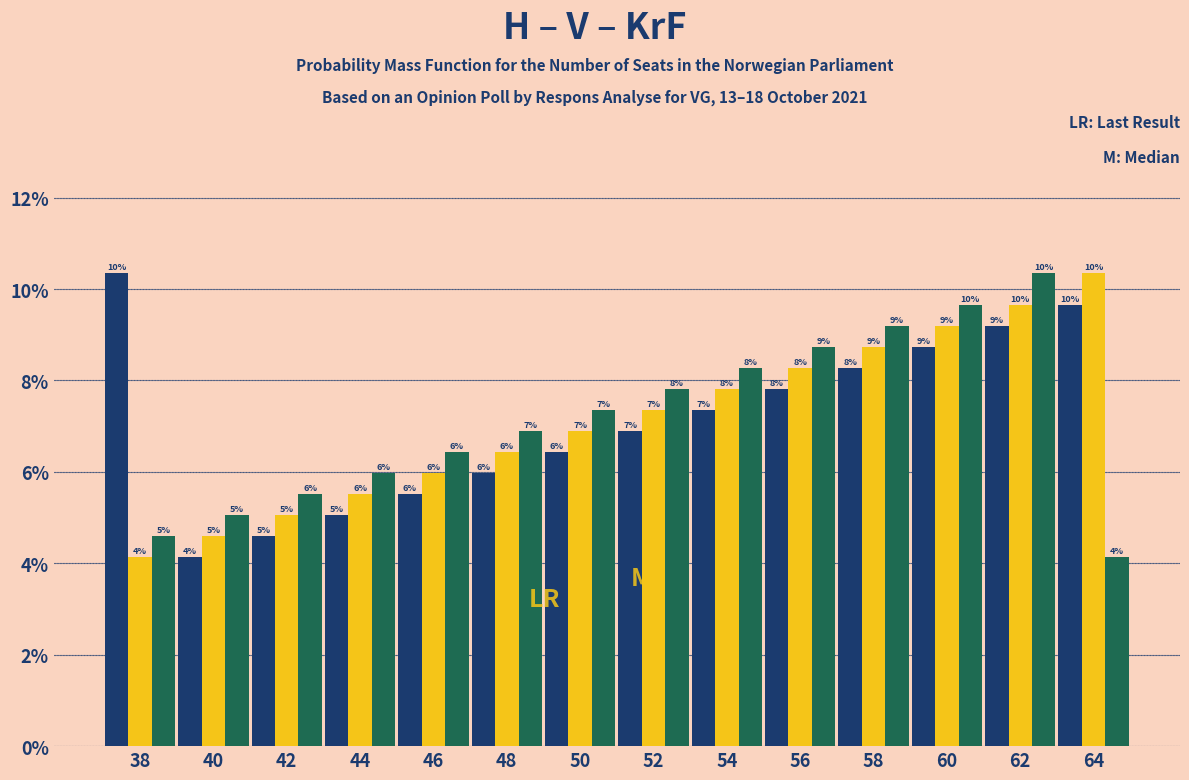

Are the bars horizontal?

No